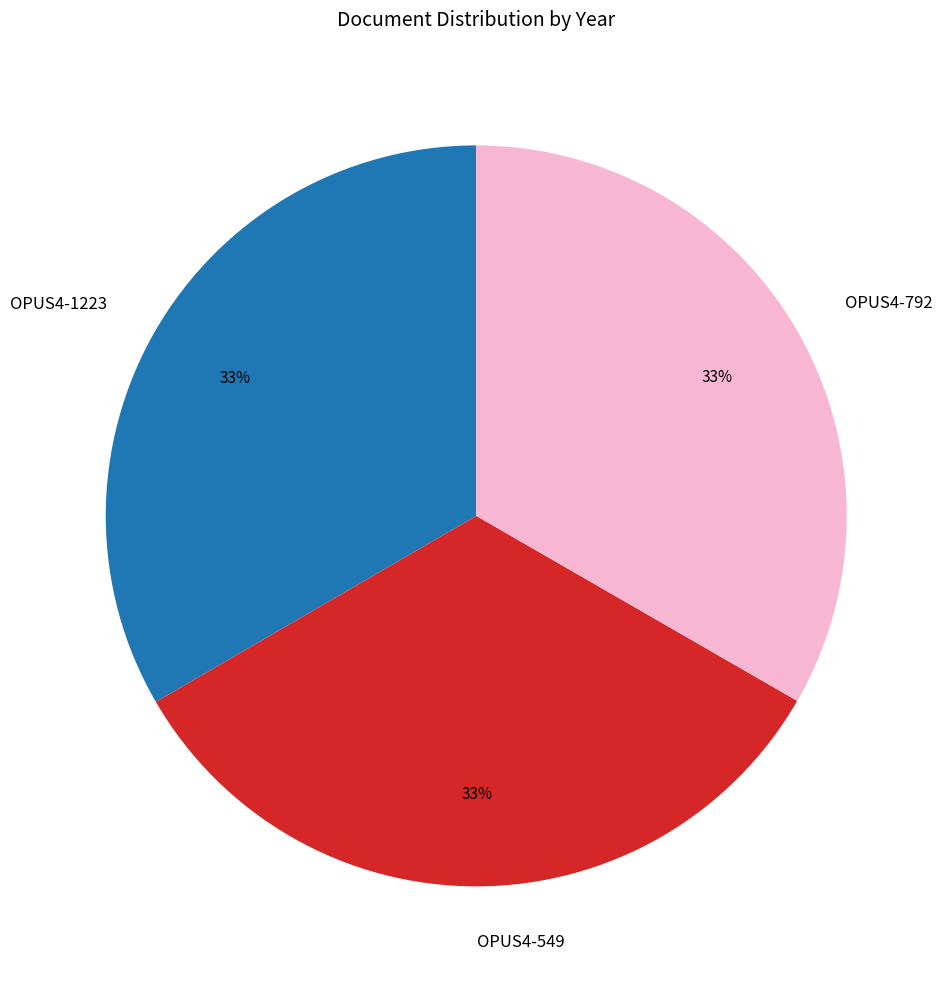

The OPUS4-1223 slice represents 46% of the pie. True or false?

False